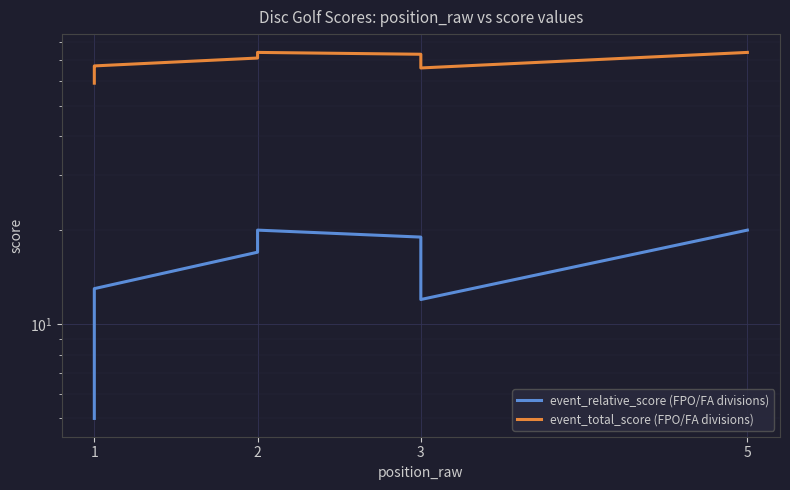

What is the label of the 9th point from the right?

5